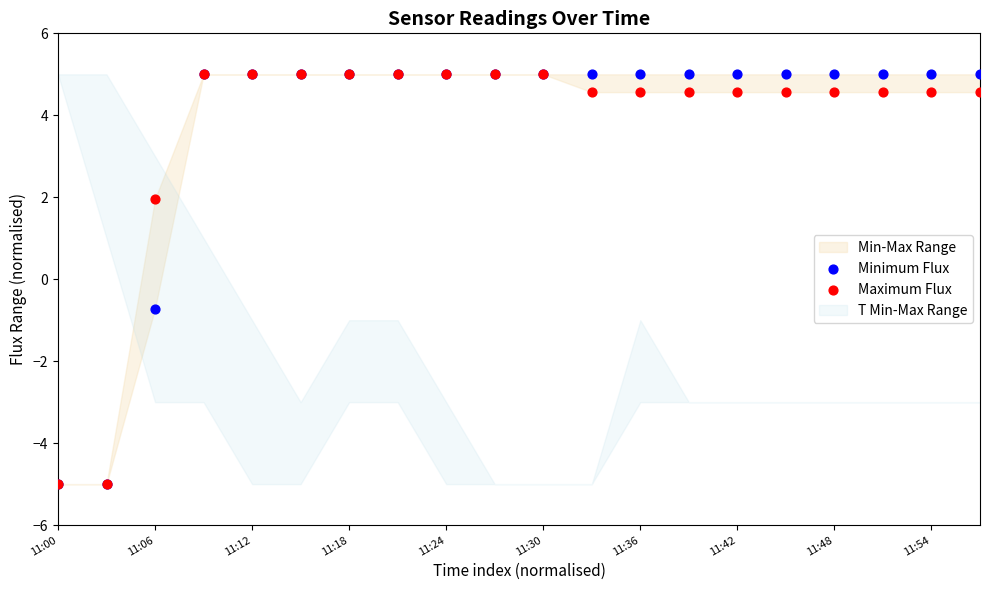

In the Minimum Flux series, what Y value is closest to 0?

-0.7